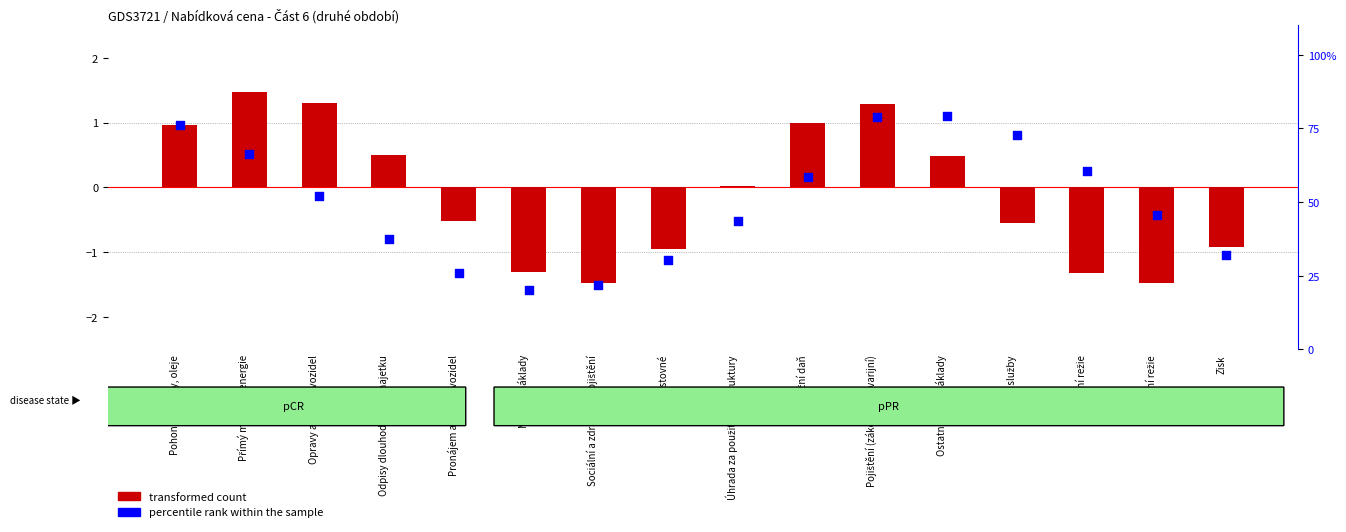

What is the total value across all series at Správní režie?

44.2